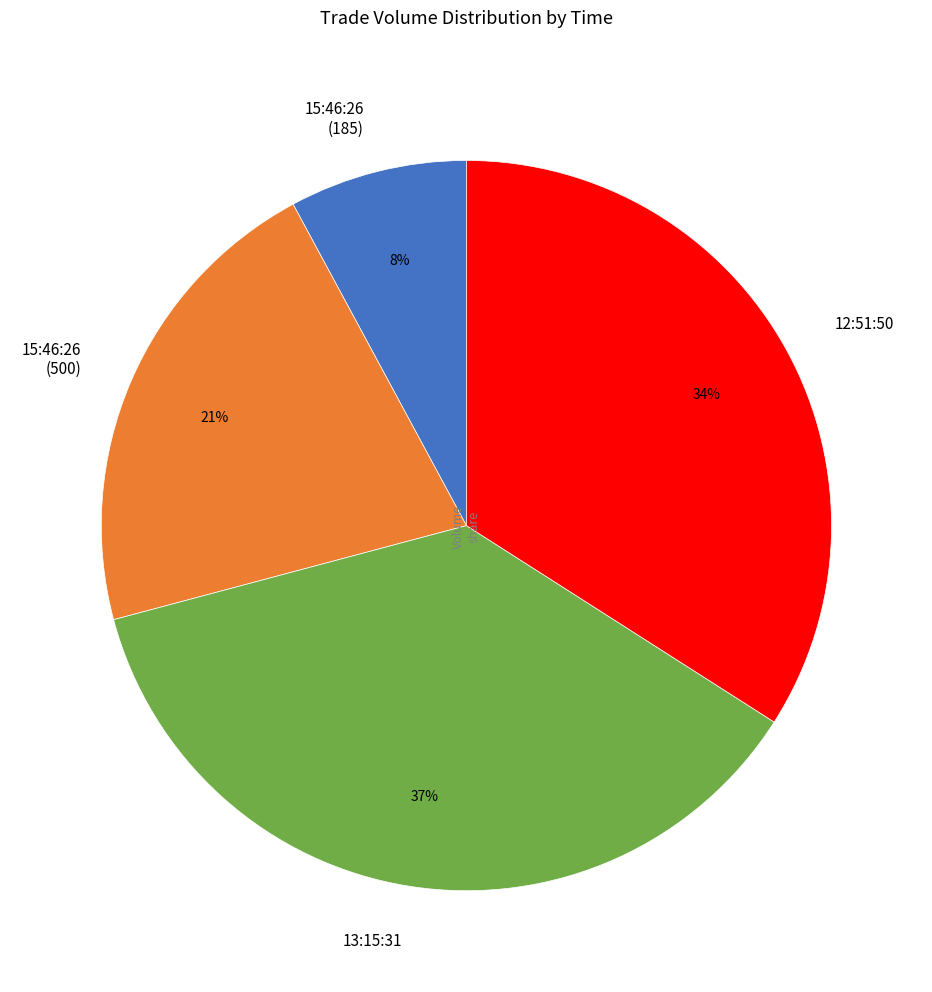

To the nearest percent, what is the difference between the largest and smallest slice percentages?

29%